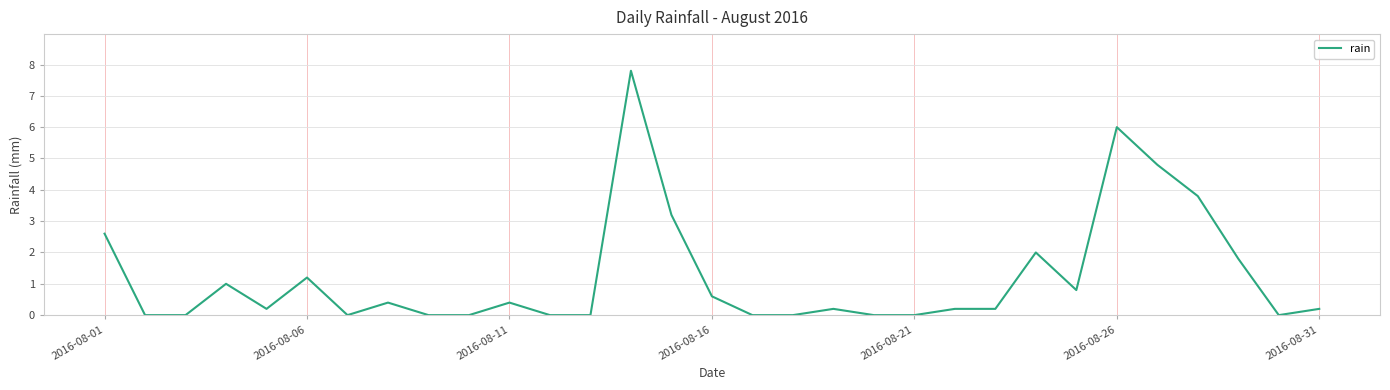

Reading left to right, list all the values displayed in this chart.

2.6	0.0	0.0	1.0	0.2	1.2	0.0	0.4	0.0	0.0	0.4	0.0	0.0	7.8	3.2	0.6	0.0	0.0	0.2	0.0	0.0	0.2	0.2	2.0	0.8	6.0	4.8	3.8	1.8	0.0	0.2